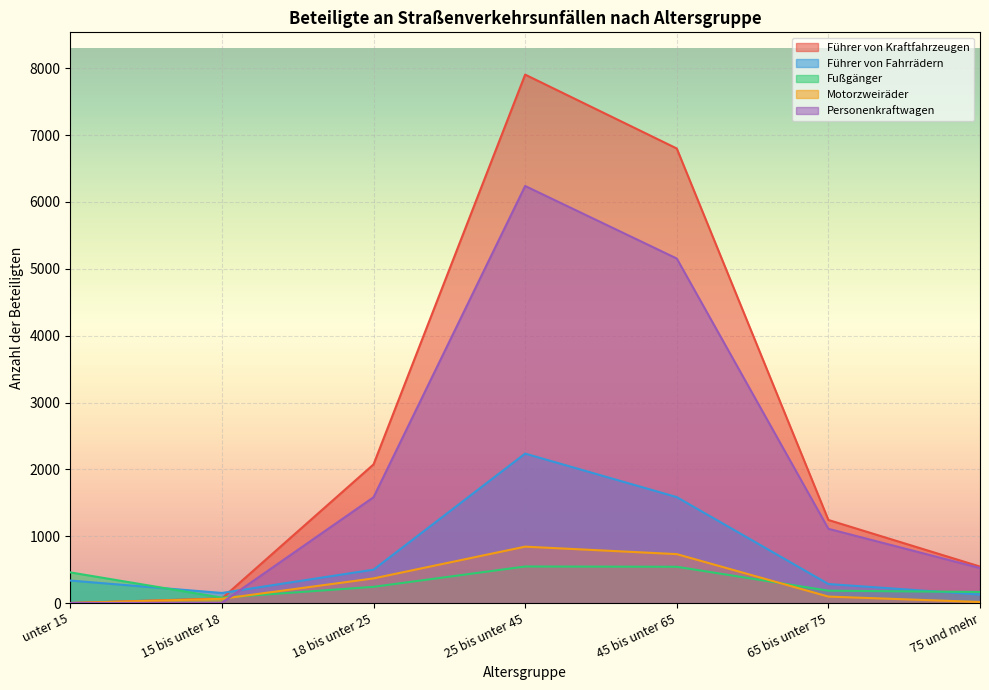

Read the Motorzweiräder value at 25 bis unter 45, to the nearest 50.

850